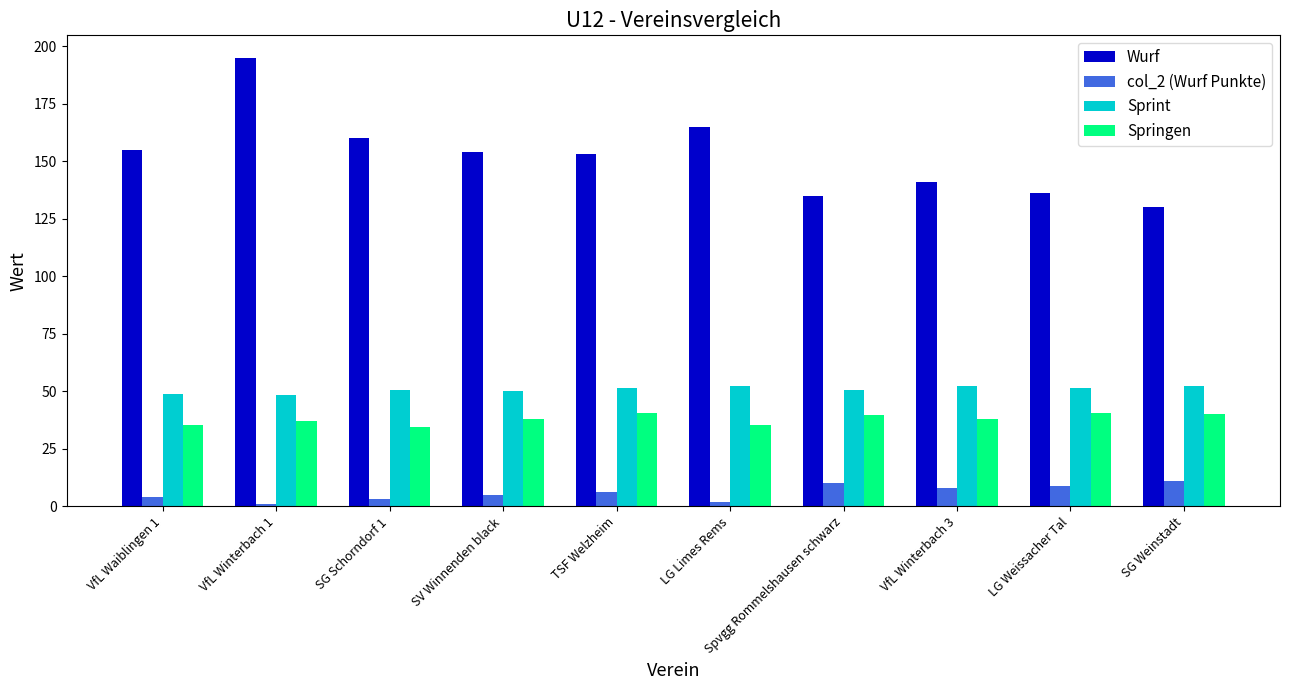

What position from the left is SG Schorndorf 1?

3